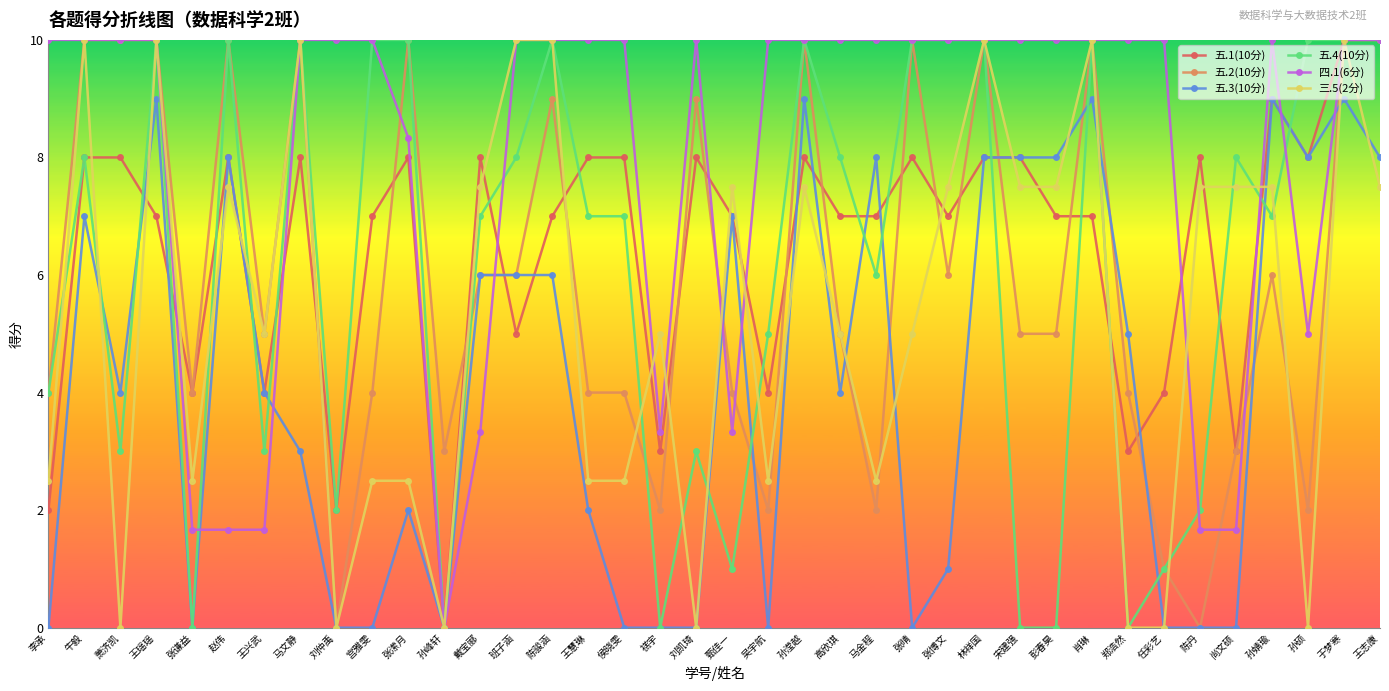

True or false: 五.2(10分) has a value of 2.0 at 吴宇航.

True